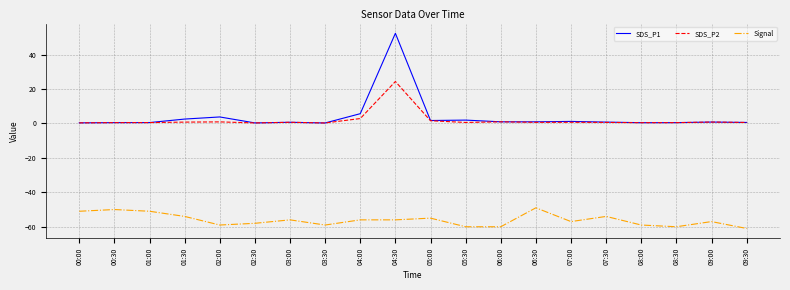

True or false: Signal and SDS_P2 cross at least once.

False